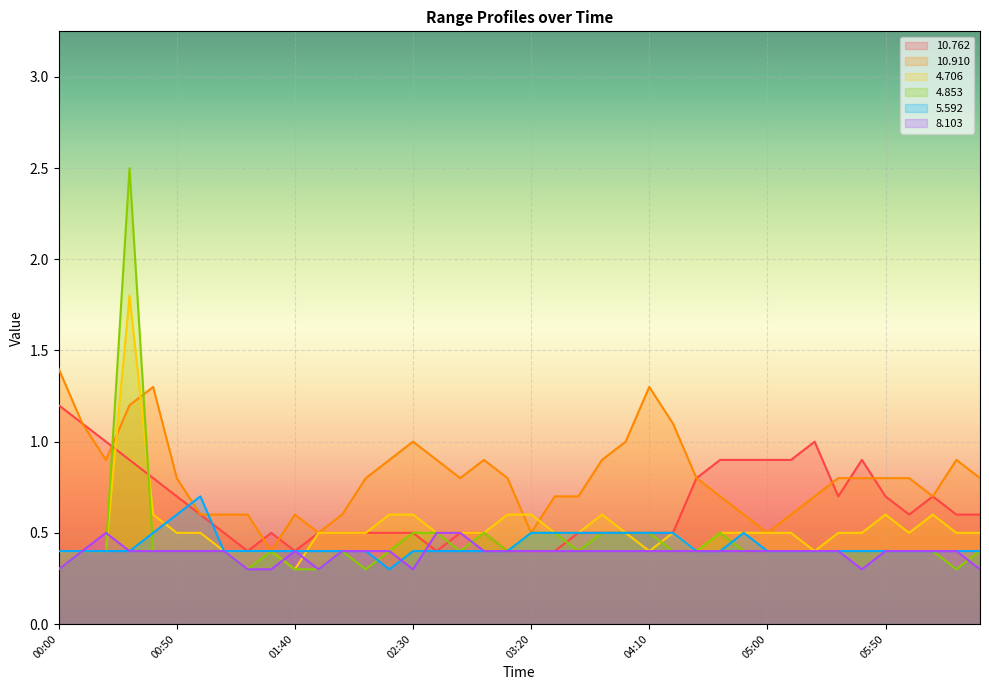

What is the average value of the 8.103 series?

0.4